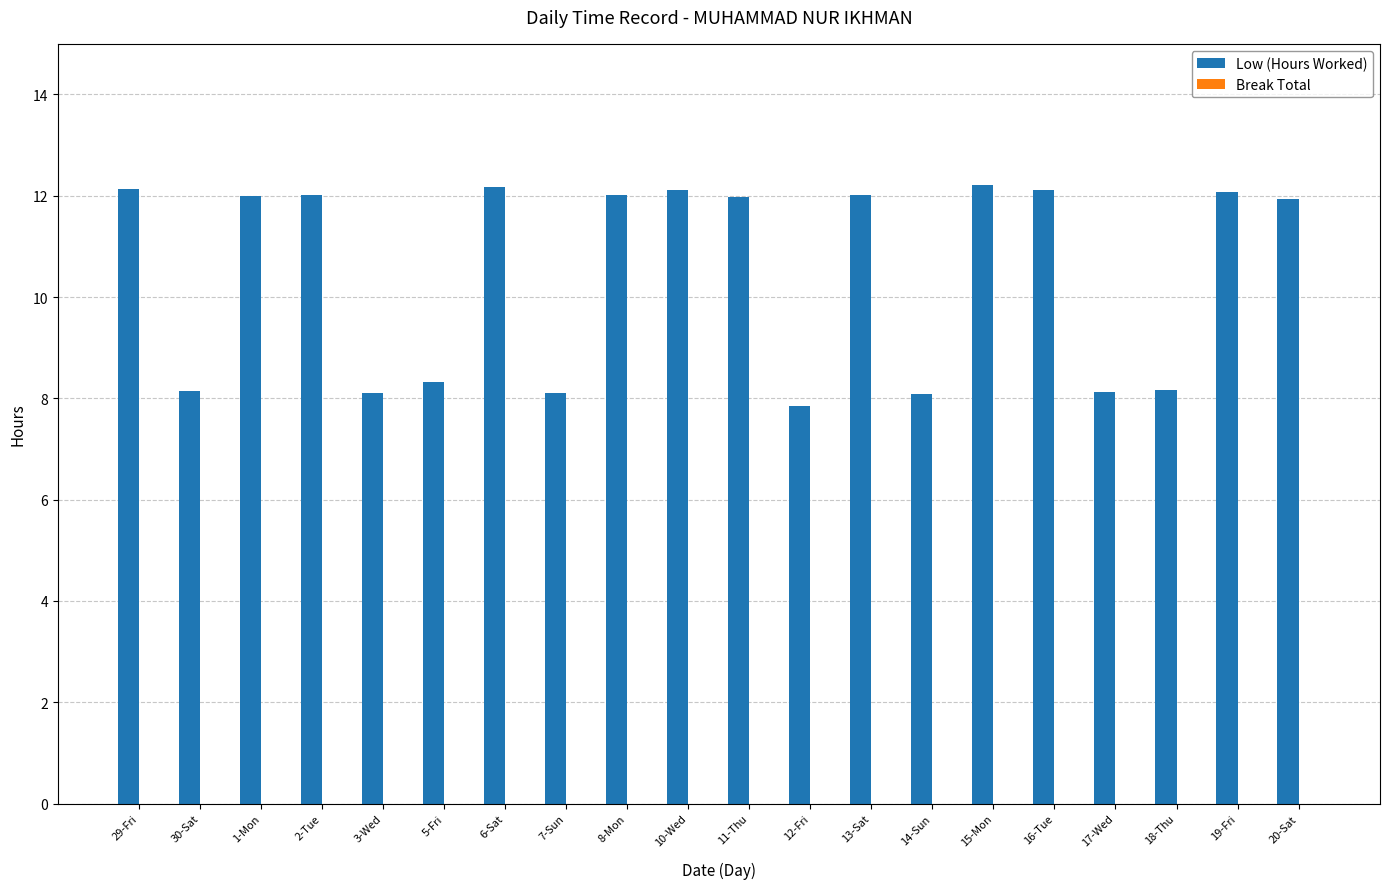

Does the chart contain stacked bars?

No